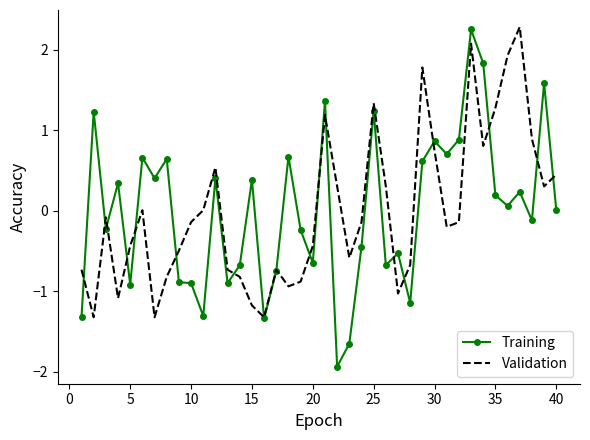

Which series has the largest range (max minus min)?

Training